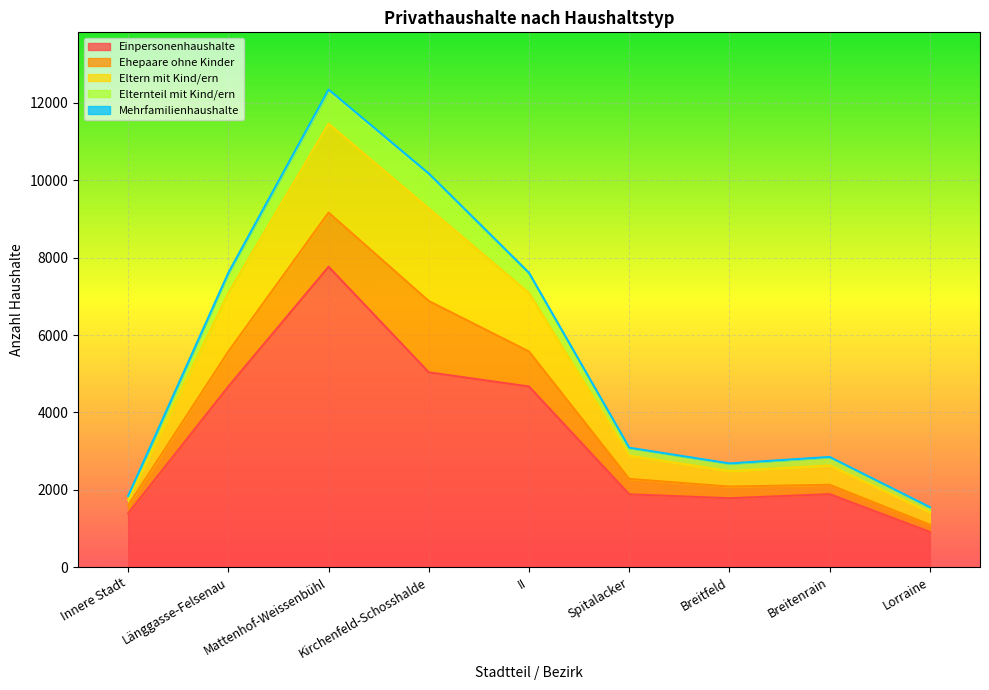

Which has a higher value, Lorraine or Spitalacker?

Spitalacker